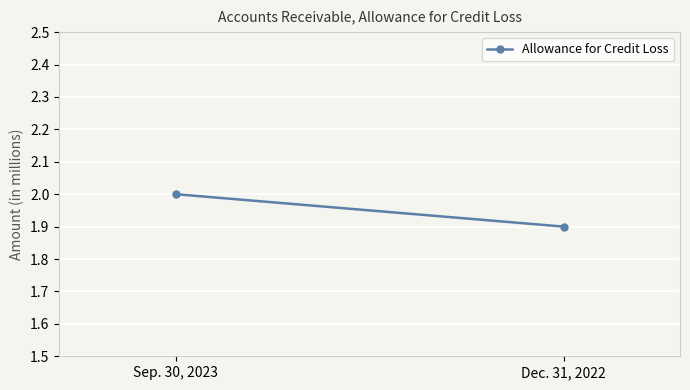

What is the sum of all values?

3.9